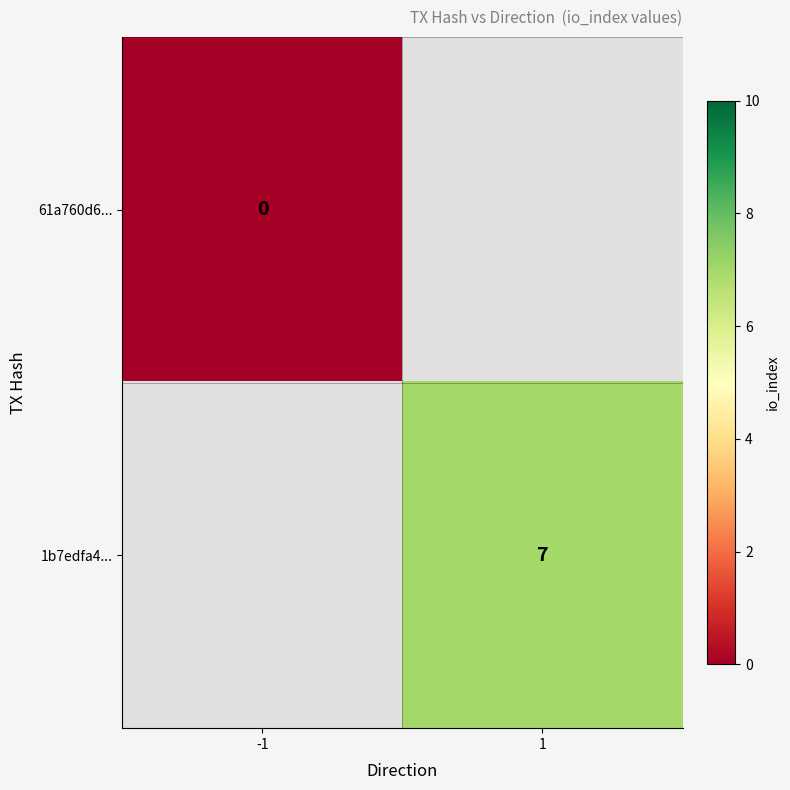

Is it true that 1b7edfa4... equals 2 at 1?

False